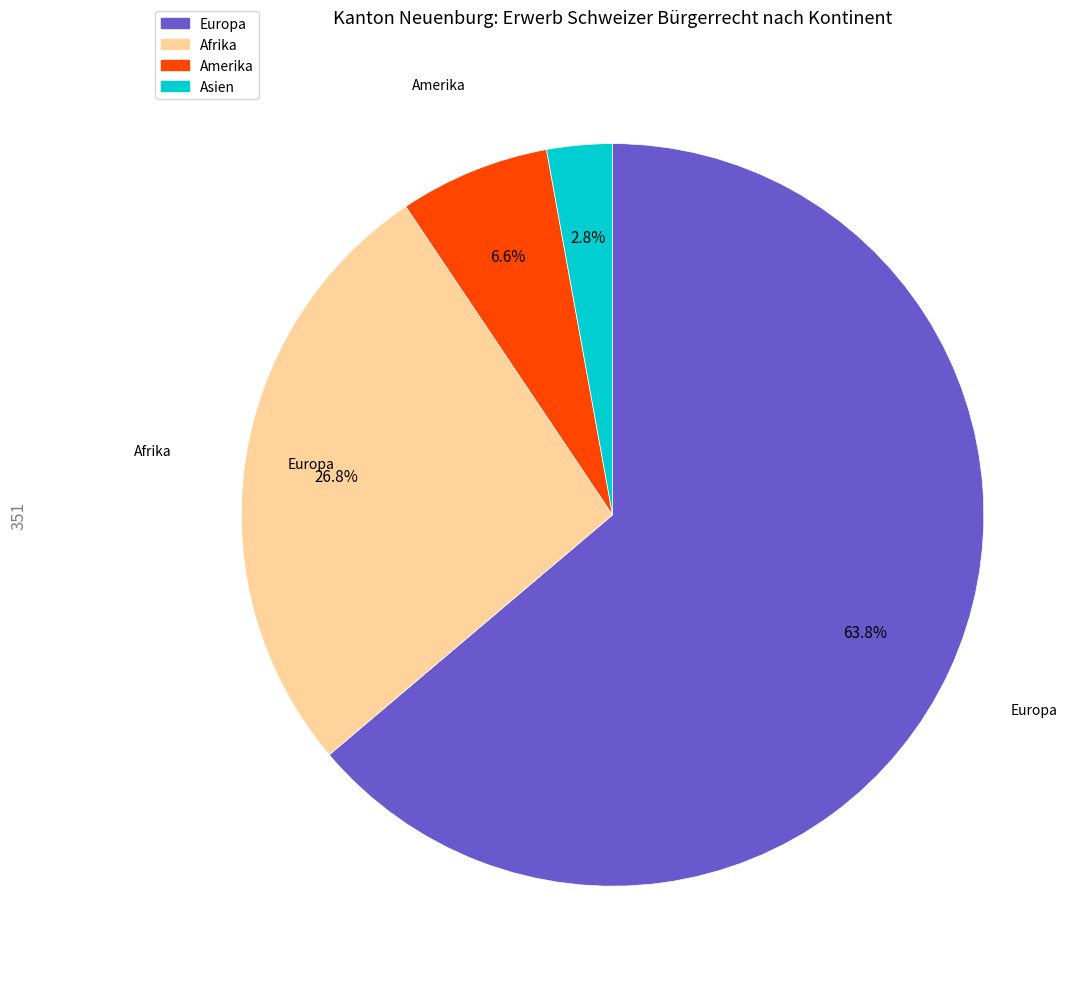

Is there a majority slice in this chart?

Yes